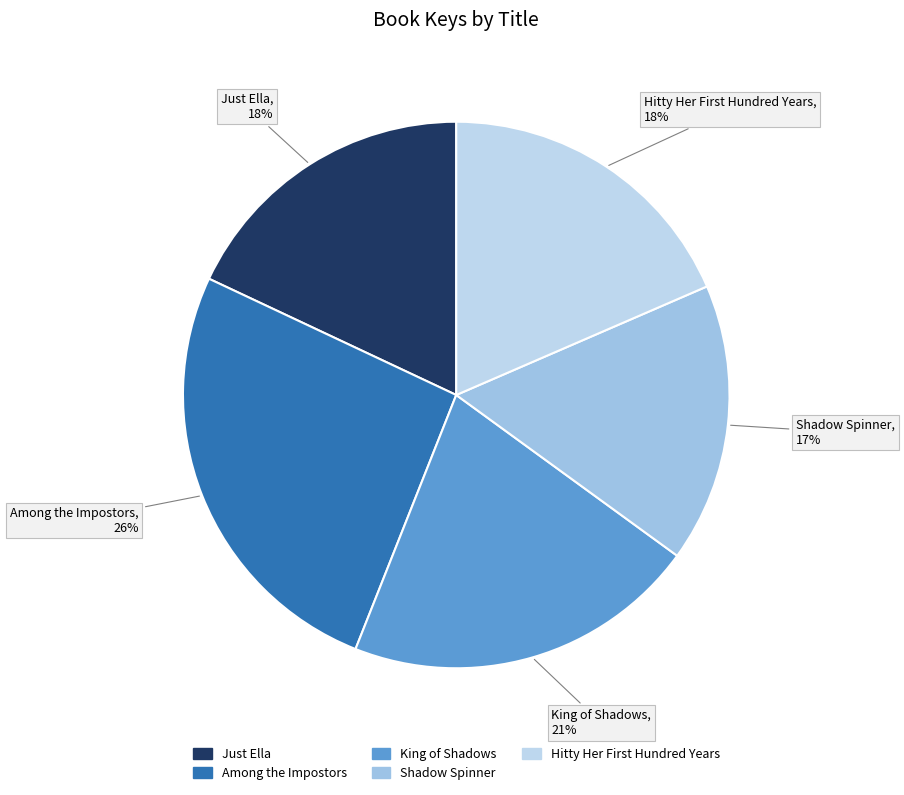

Is King of Shadows the majority of the pie?

No